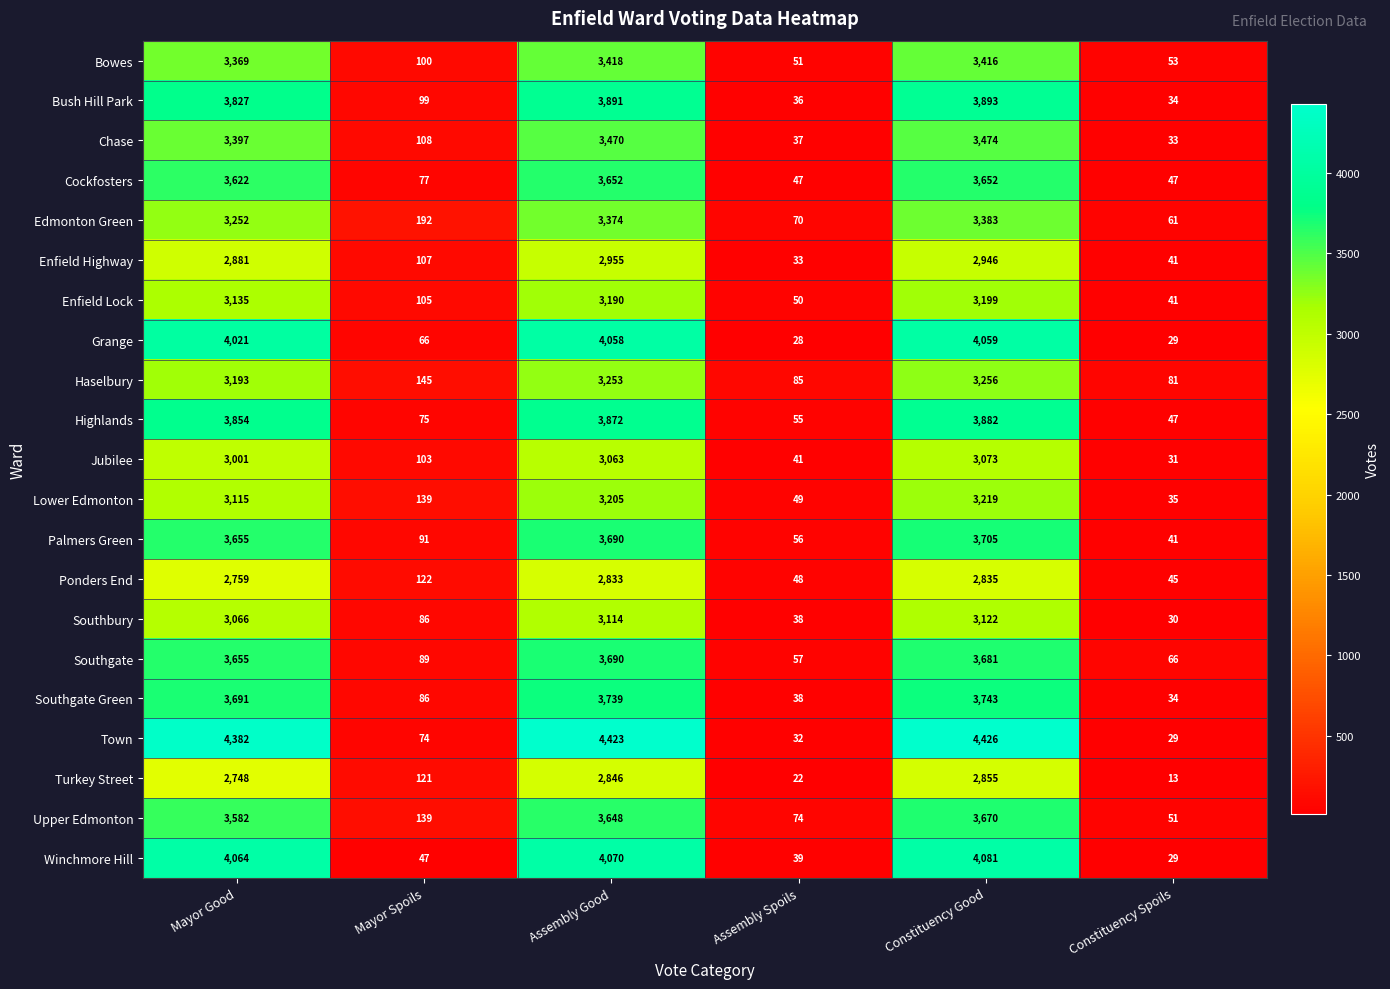

List the series in order of their peak value, highest first.

Town, Winchmore Hill, Grange, Bush Hill Park, Highlands, Southgate Green, Palmers Green, Southgate, Upper Edmonton, Cockfosters, Chase, Bowes, Edmonton Green, Haselbury, Lower Edmonton, Enfield Lock, Southbury, Jubilee, Enfield Highway, Turkey Street, Ponders End